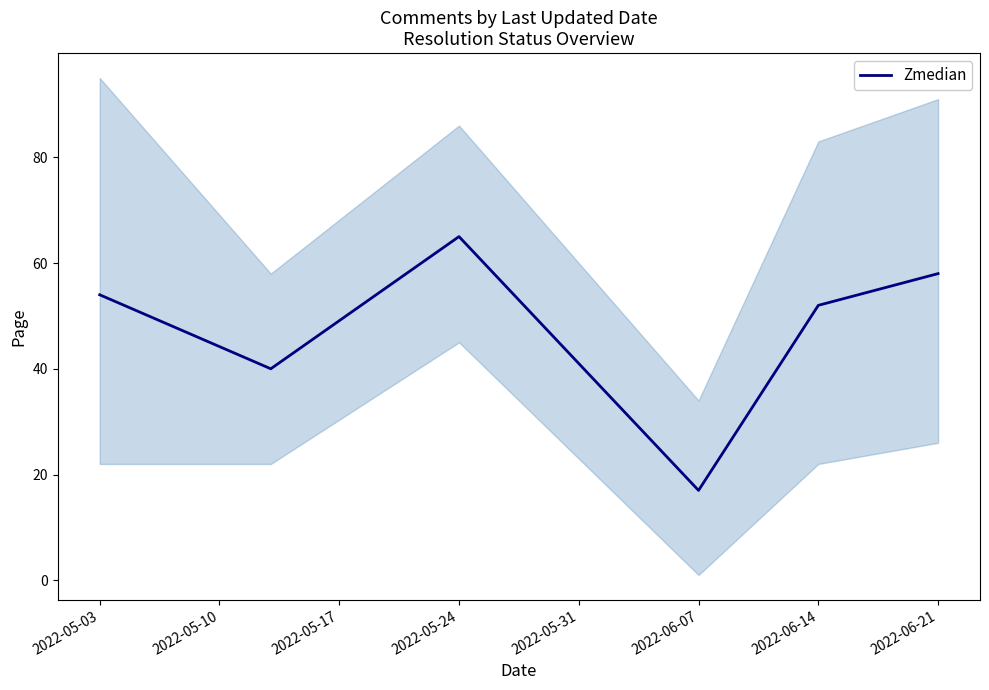

The Zmedian series shows 54 at 2022-05-03. True or false?

True